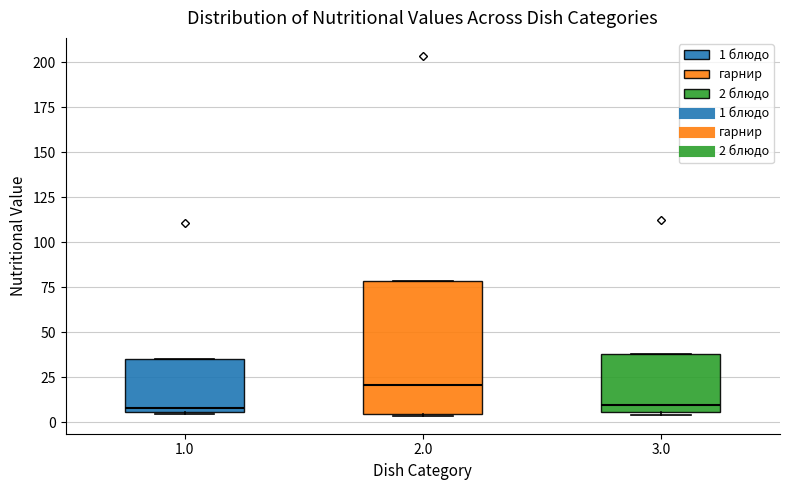

Reading left to right, read every box against the y-axis: the position of its median line, the range the box covers, and the ends of its whiskers. The values are not printed on the chart, so give them approximately, as read against the axis.

1.0: median 10, box 5 to 35, whiskers 5 to 35
2.0: median 20, box 5 to 80, whiskers 5 to 80
3.0: median 10, box 5 to 40, whiskers 5 to 40